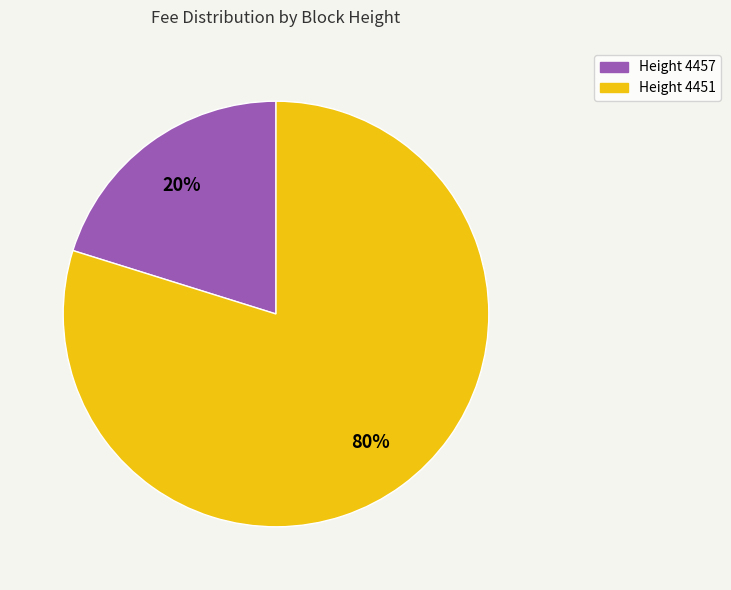

Is there any slice that represents more than half of the pie?

Yes